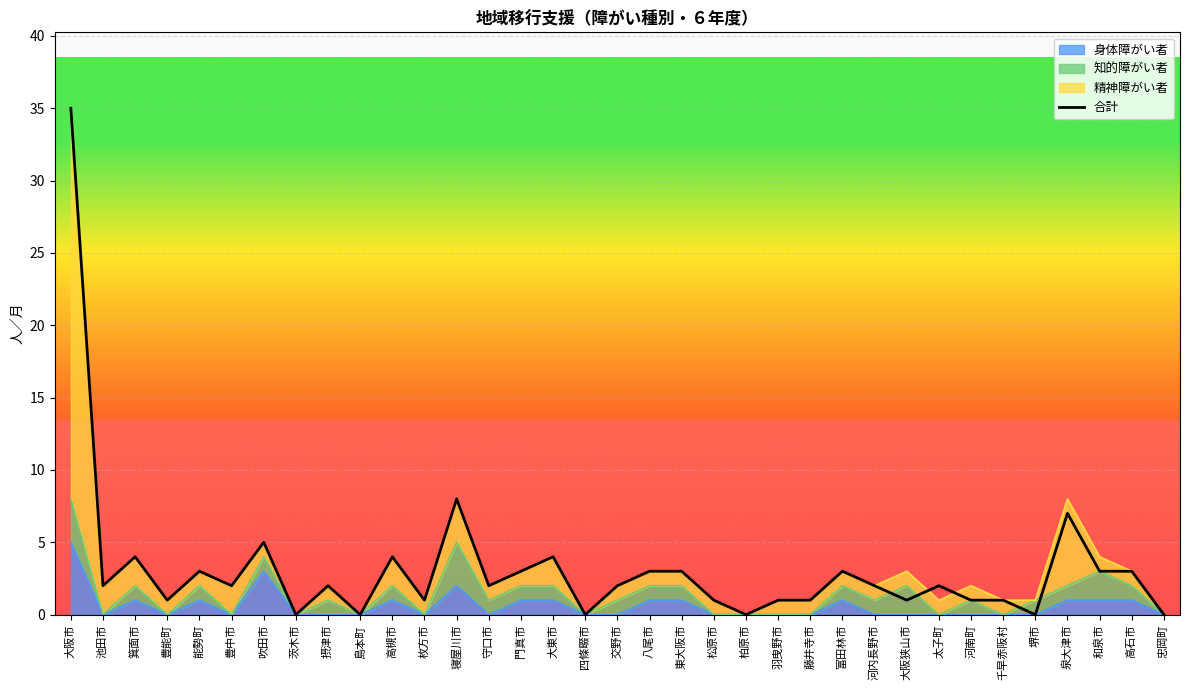

Reading right to left, extract all data points from this chart.

0	3	3	7	0	1	1	2	1	2	3	1	1	0	1	3	3	2	0	4	3	2	8	1	4	0	2	0	5	2	3	1	4	2	35